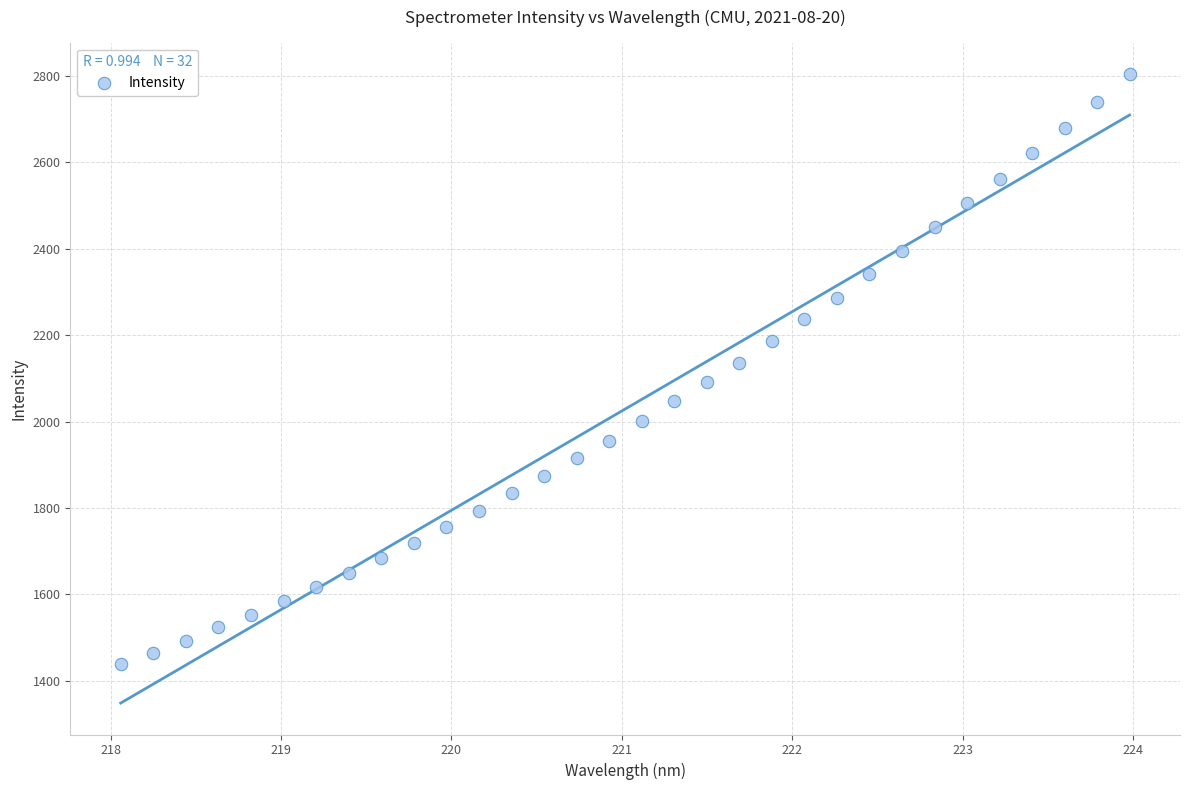

What is the range of X values (max minus min)?

5.9